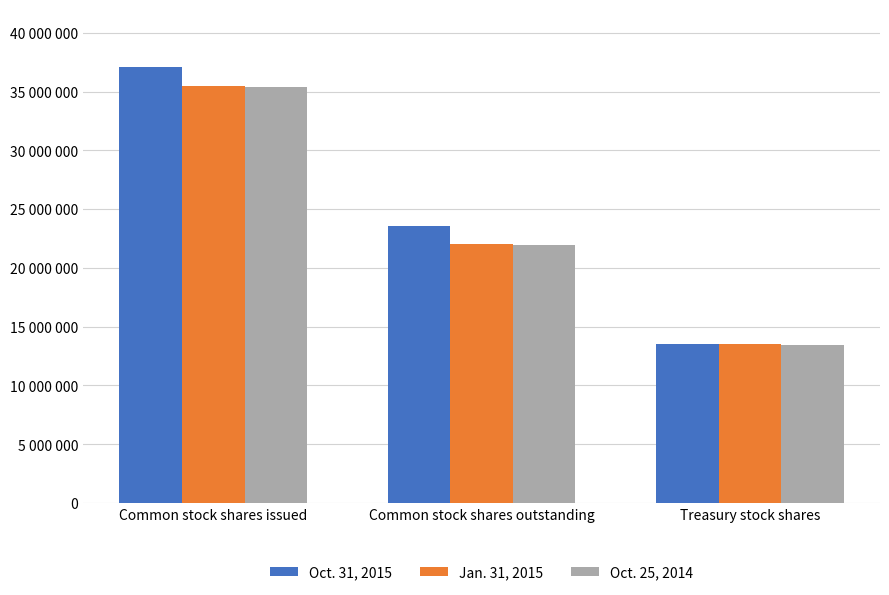

What are all the series names shown in the legend?

Oct. 31, 2015, Jan. 31, 2015, Oct. 25, 2014